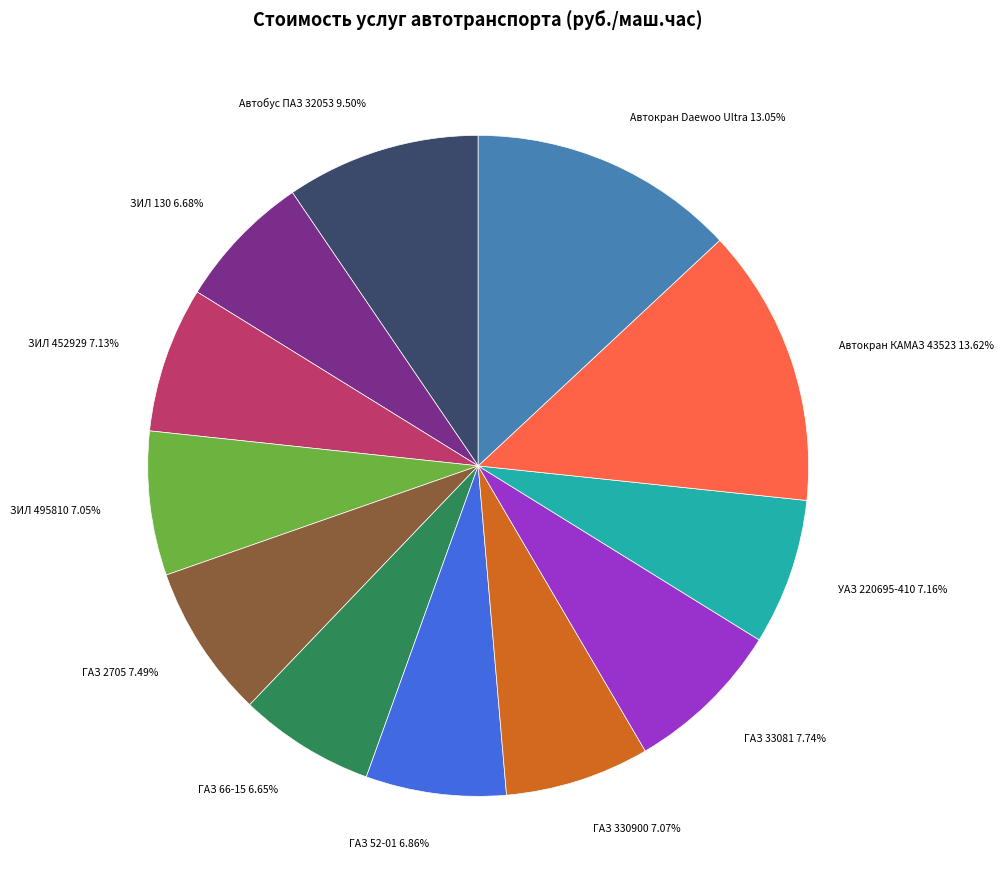

To the nearest percent, what is the difference between the largest and smallest slice percentages?

7%